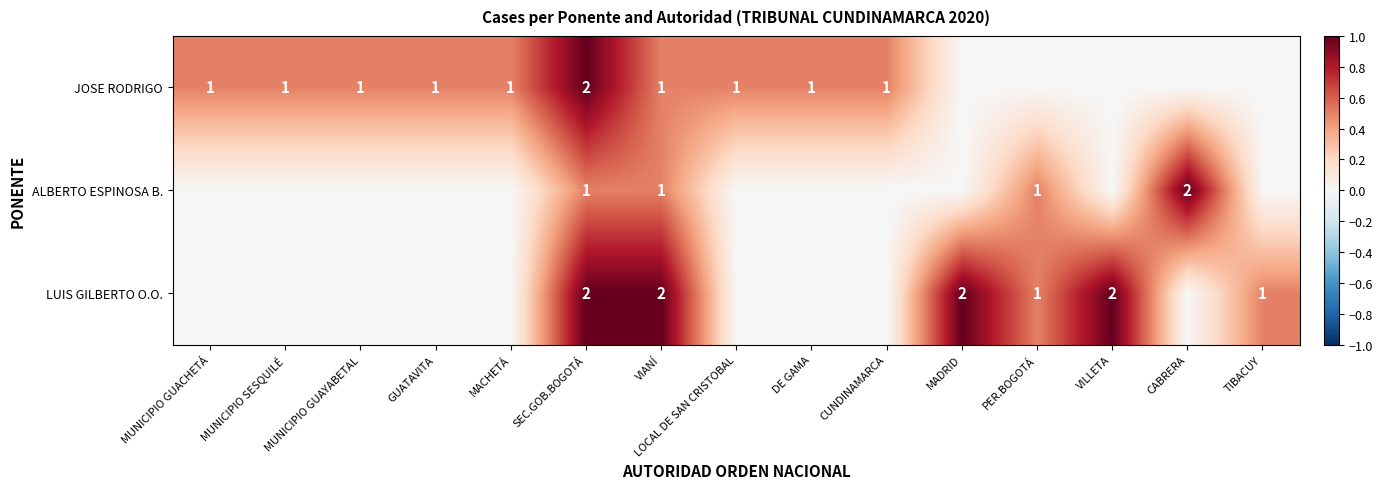

The value of ALBERTO ESPINOSA B. at CABRERA is 2. True or false?

True